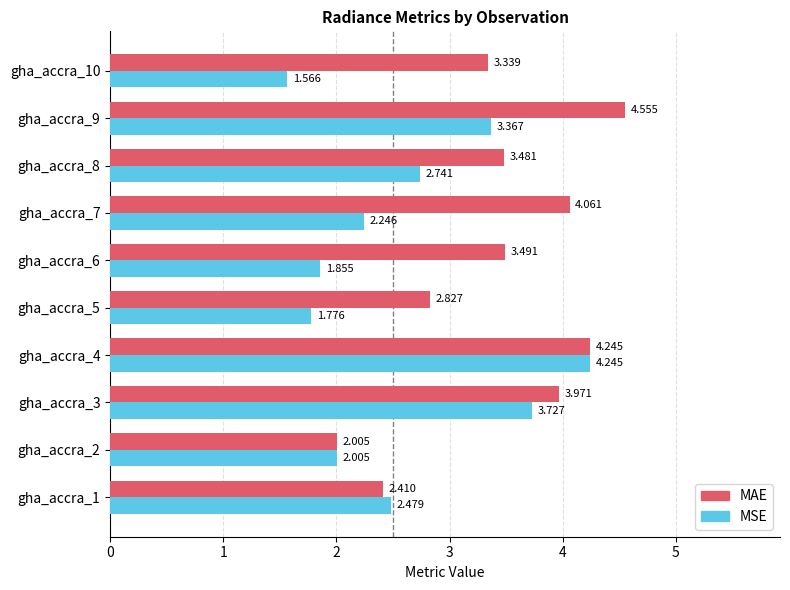

Which series has the largest total across all categories?

MAE